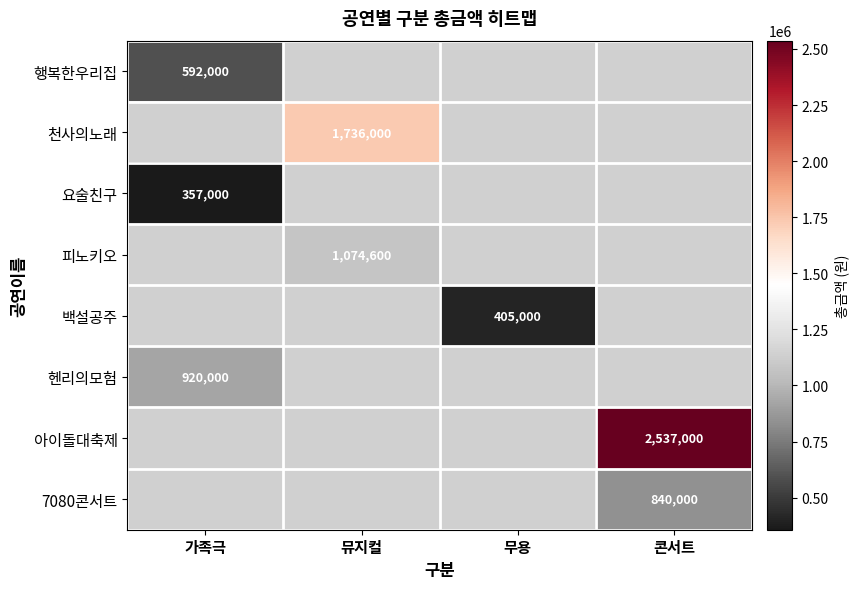

The value of 헨리의모험 at 가족극 is 1319221. True or false?

False